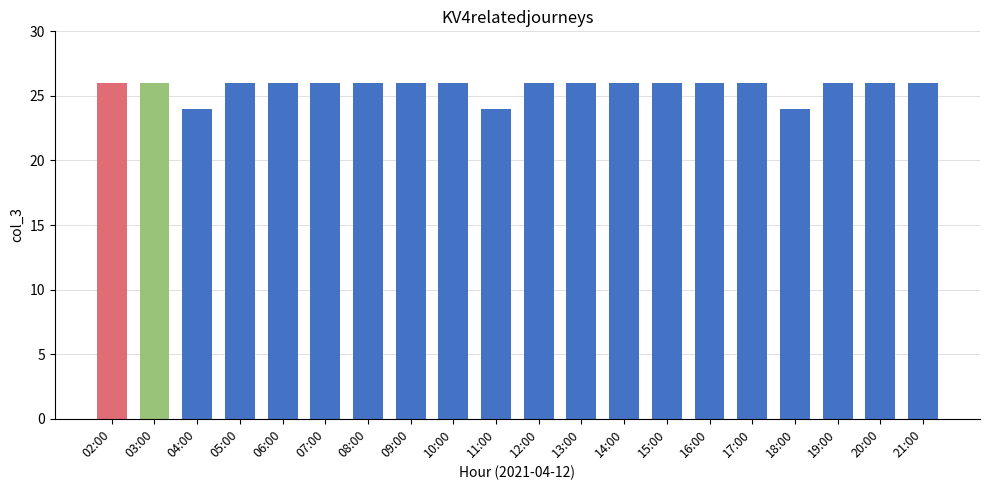

Does the chart contain stacked bars?

No